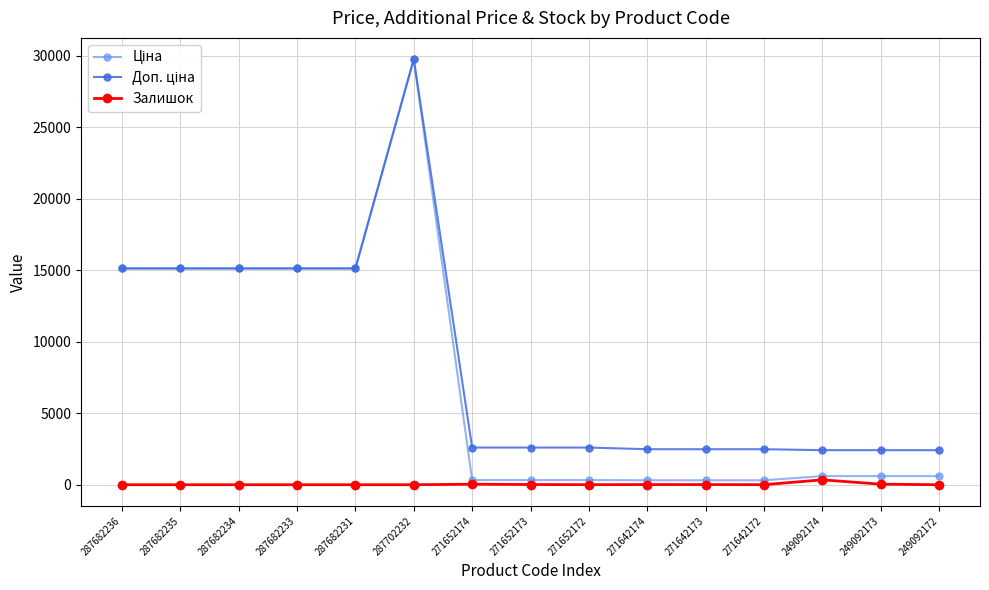

At which category is the sum across all series the highest?

287702232